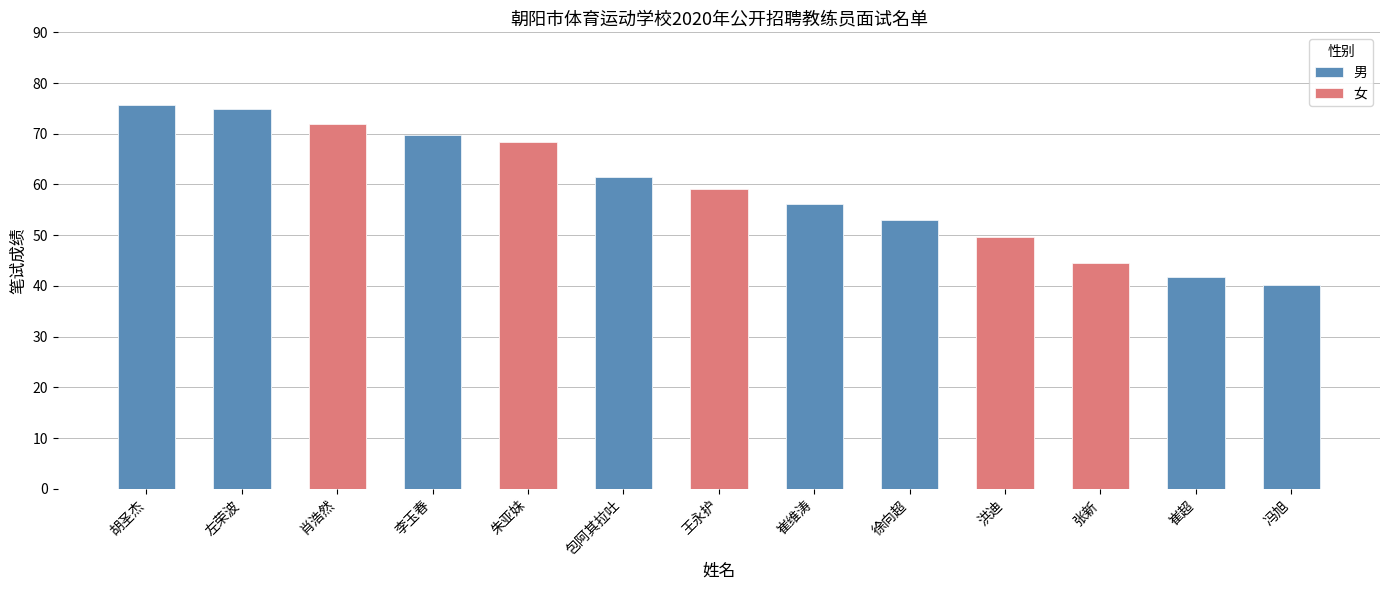

What is the greatest value displayed?

75.7